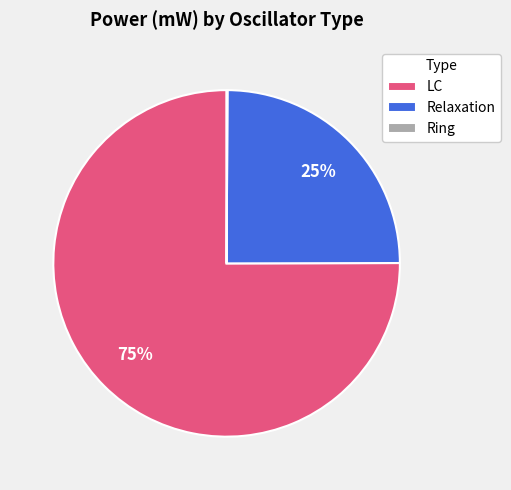

To the nearest percent, what percentage of the pie is LC?

75%